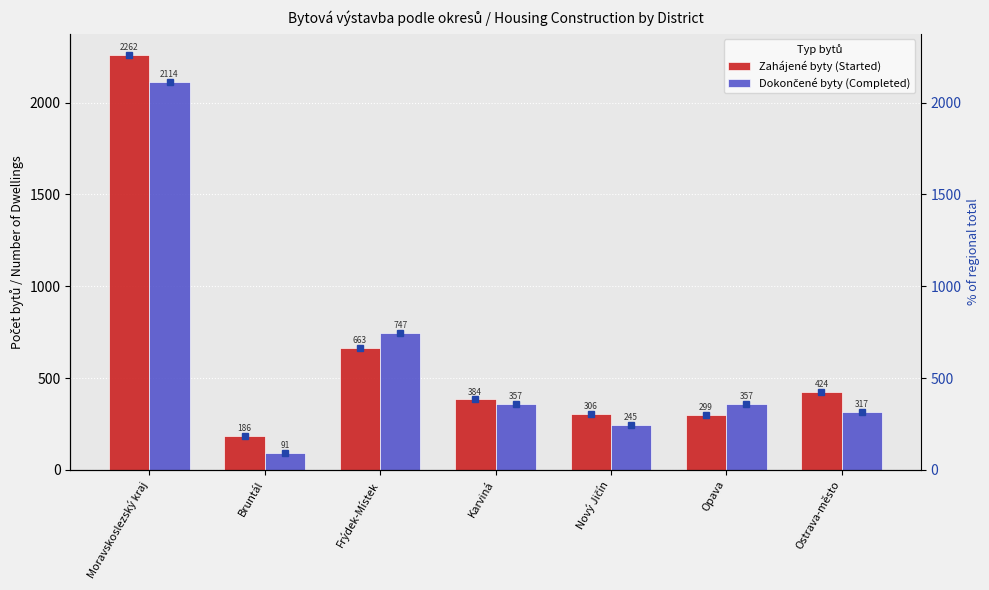

What is the difference between the second highest and second lowest values in the Zahájené byty (Started) series?

364